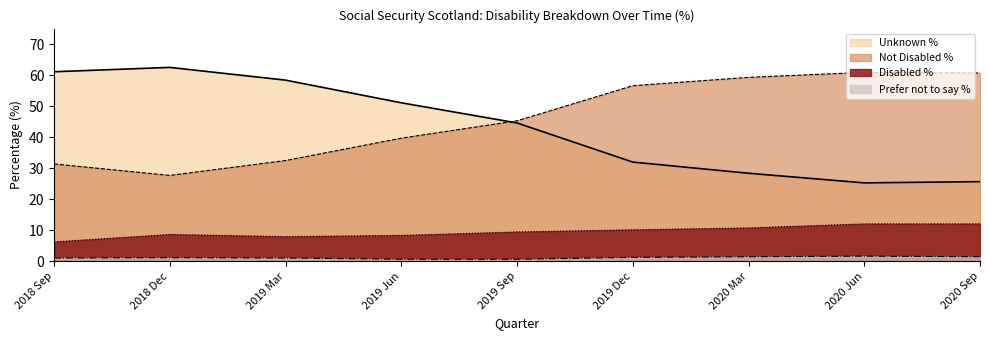

What is the label of the 2nd point from the left?

2018 Dec